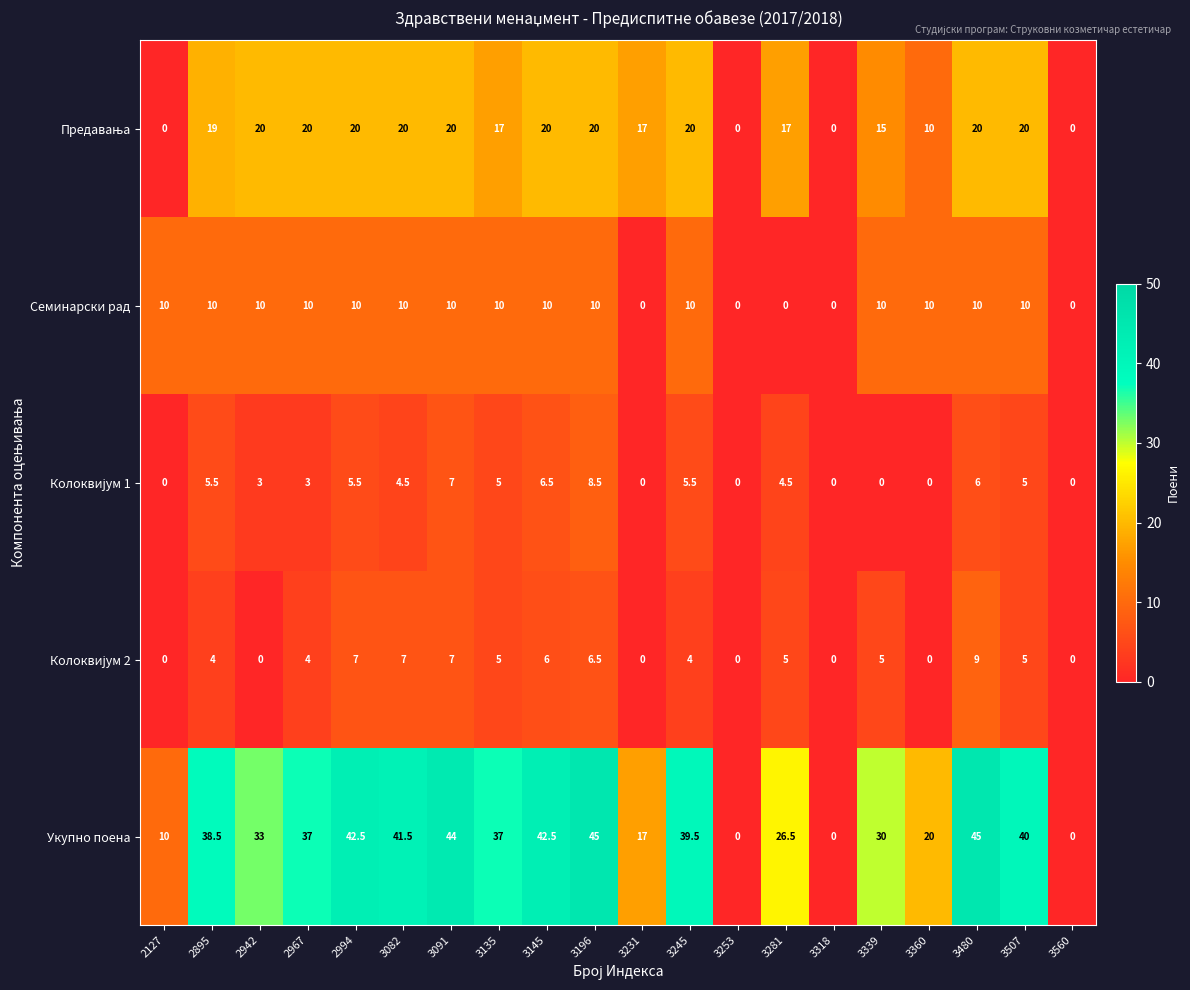

Which series has the largest total across all categories?

Укупно поена